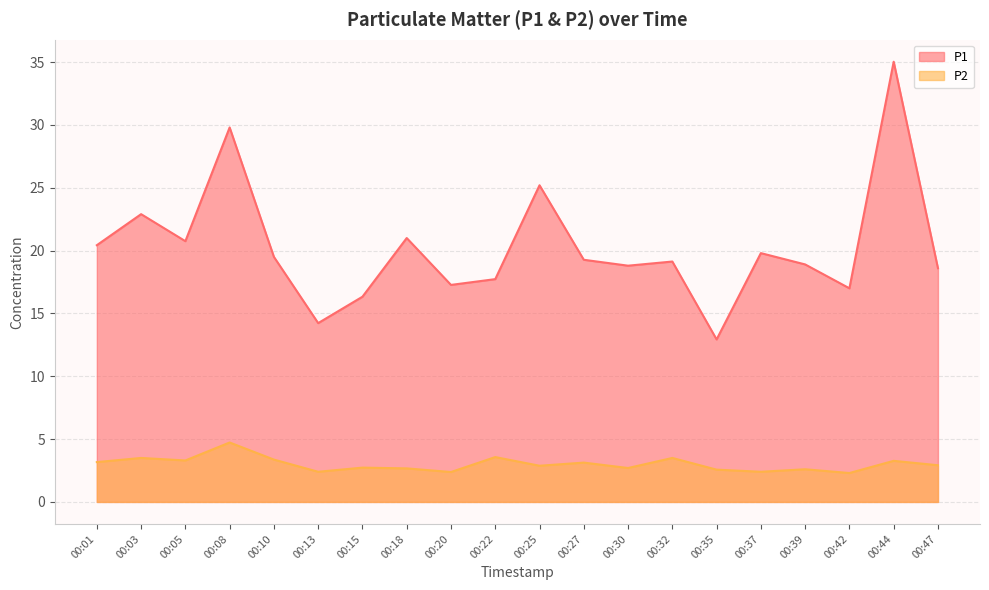

What is the value of the P1 point at the 13th from the left?

18.8